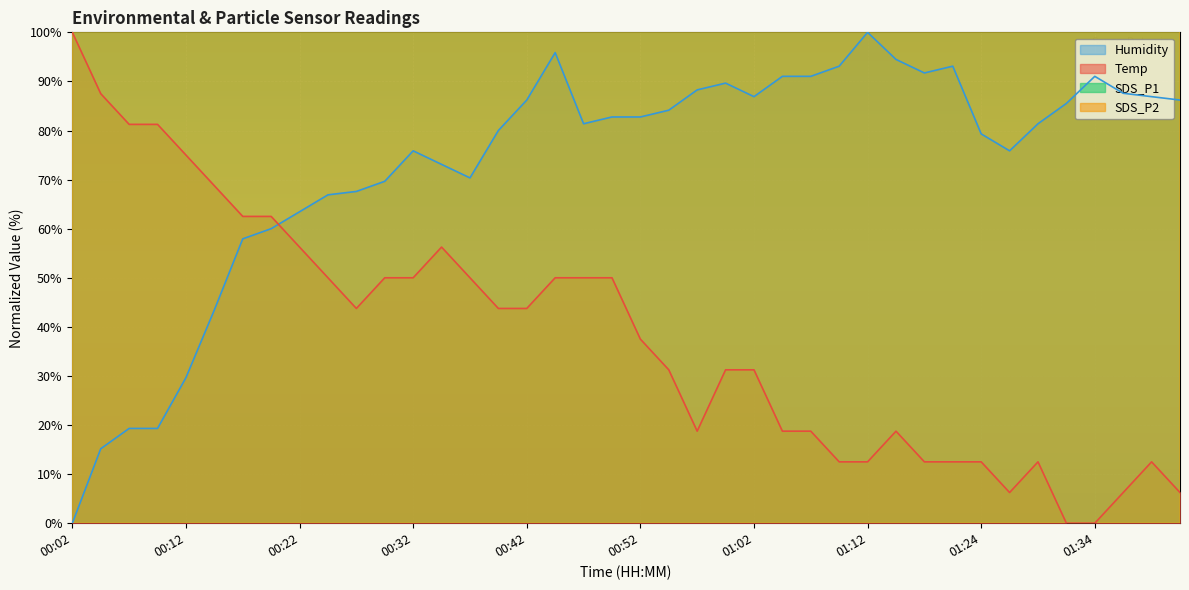

What is the label of the 12th point from the left?

00:29